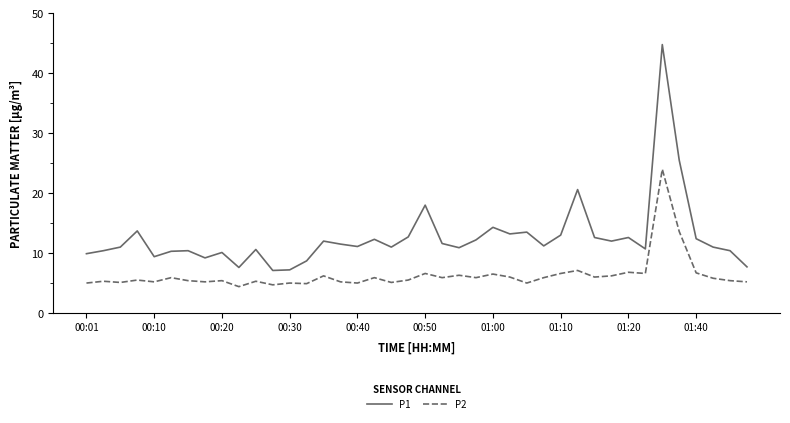

Which series has the widest spread of values?

P1